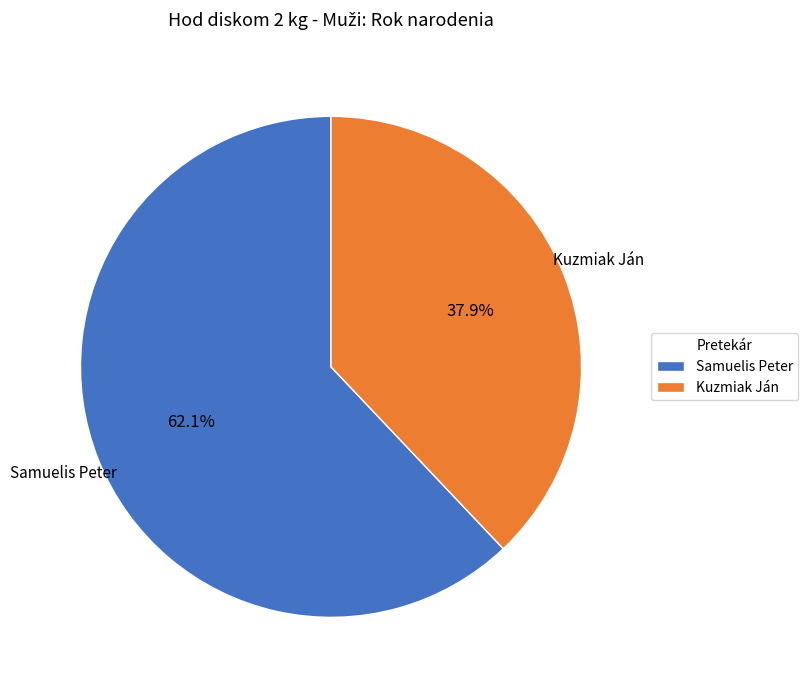

Which category has the smallest portion of the pie?

Kuzmiak Ján